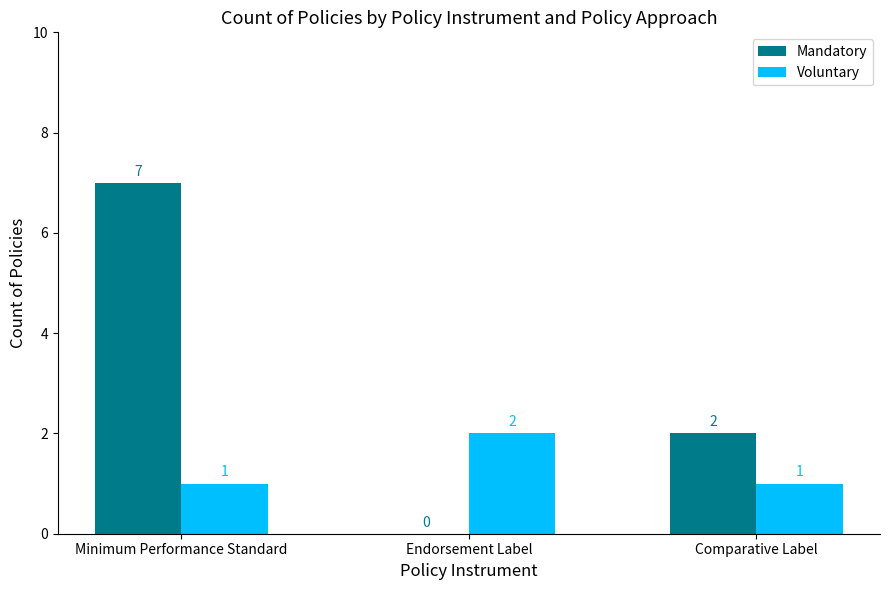

The Mandatory series shows 2 at Endorsement Label. True or false?

False